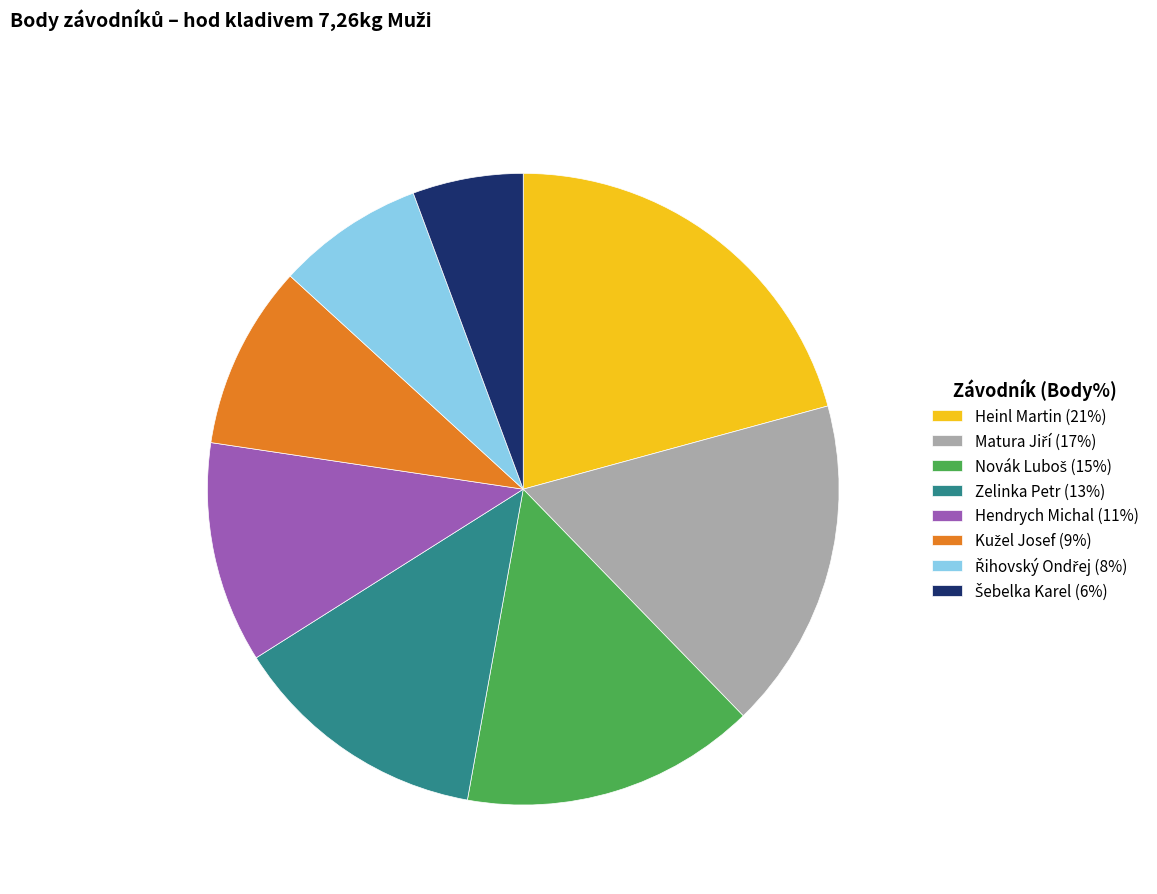

Is it true that Hendrych Michal (11%) is 19% of the pie?

False